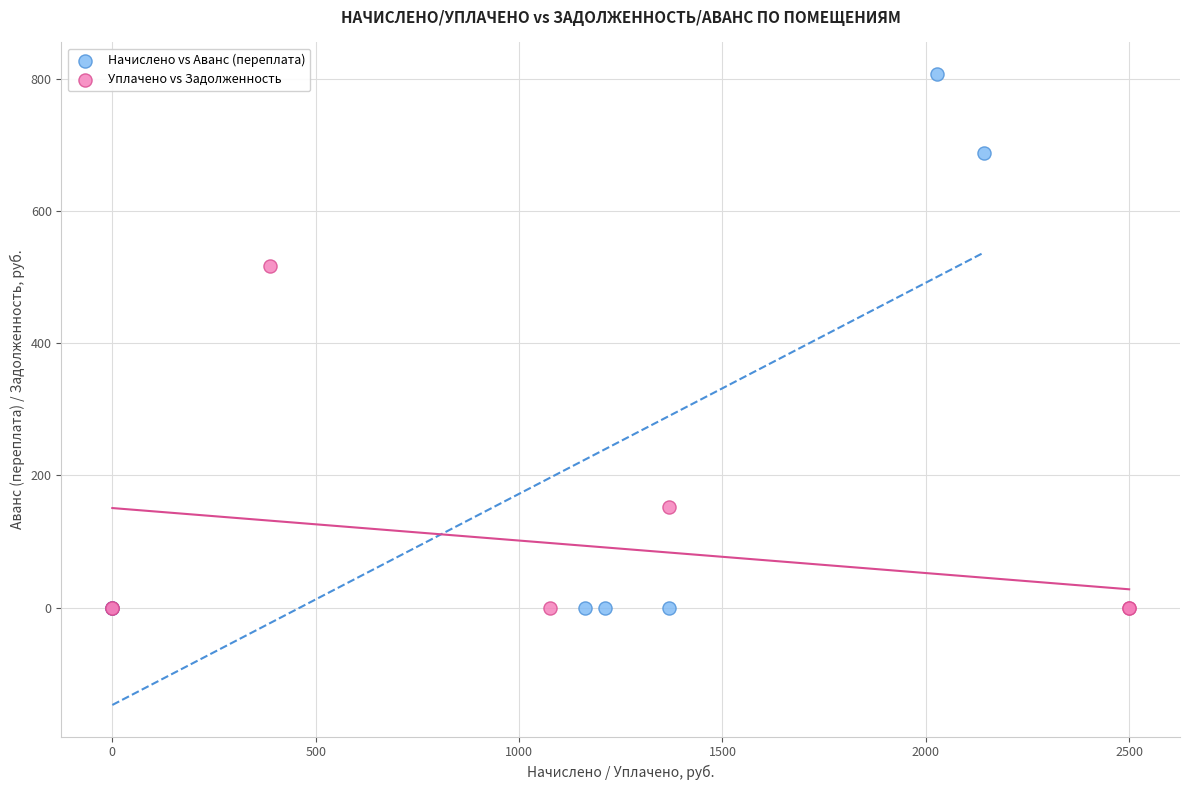

Which series has the widest spread of Y values?

Начислено vs Аванс (переплата)